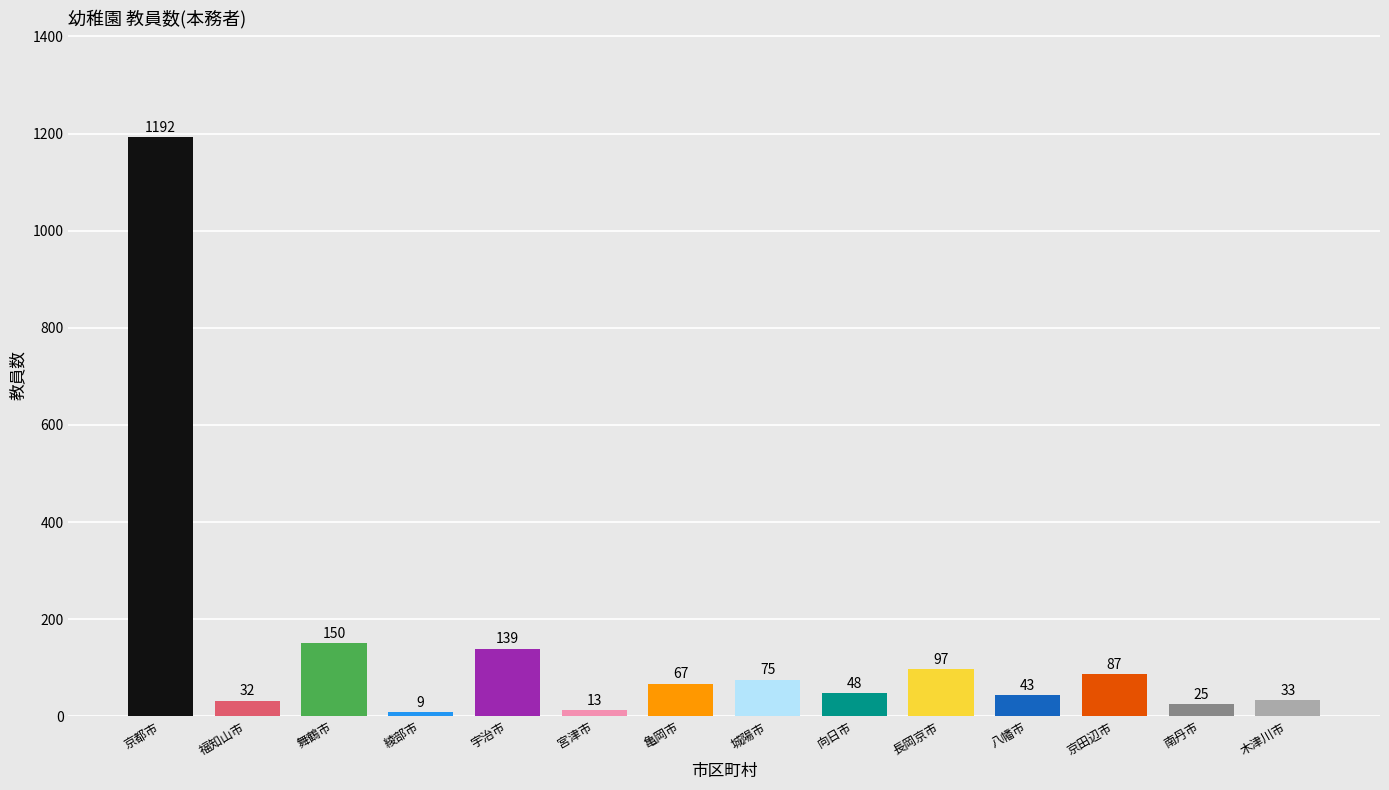

Read the value at 舞鶴市, to the nearest 50.

150